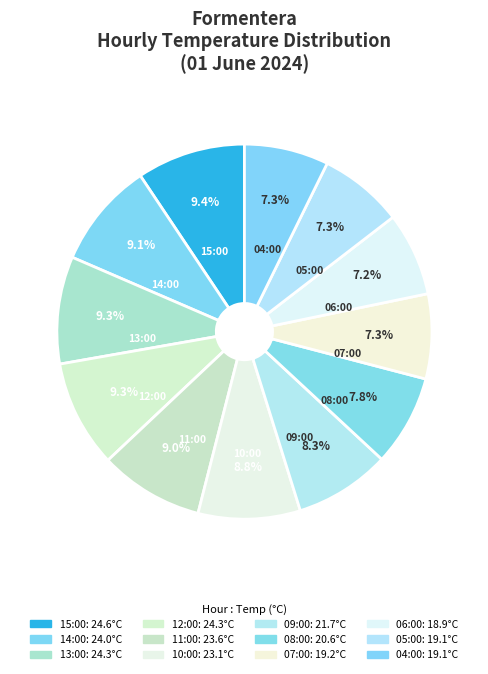

To the nearest percent, what is the average slice percentage?

8%